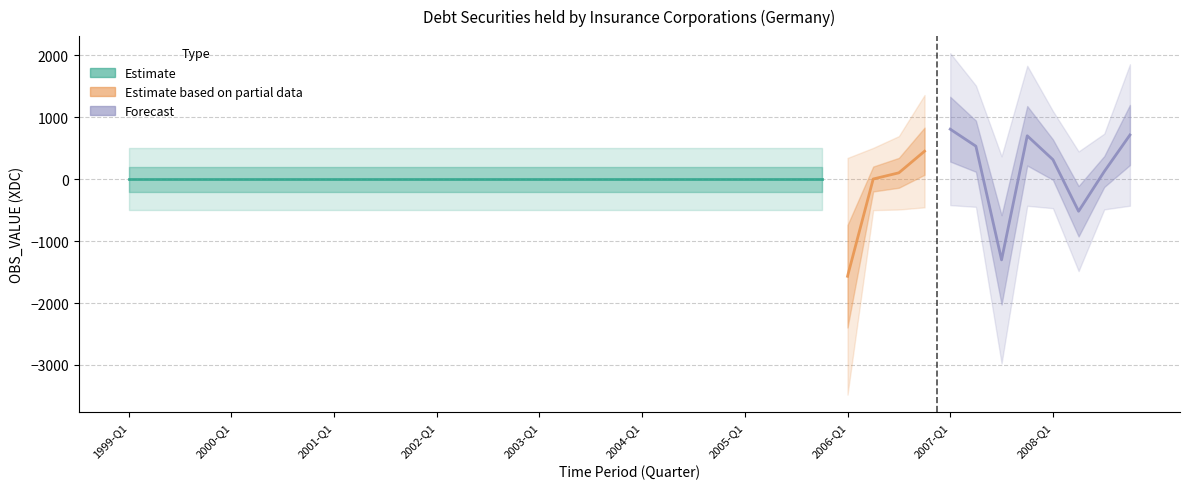

Reading left to right, extract all data points from this chart.

0	0	0	0	0	0	0	0	0	0	0	0	0	0	0	0	0	0	0	0	0	0	0	0	0	0	0	0	-1568	3	103	452	808	533	-1303	701	316	-518	124	714